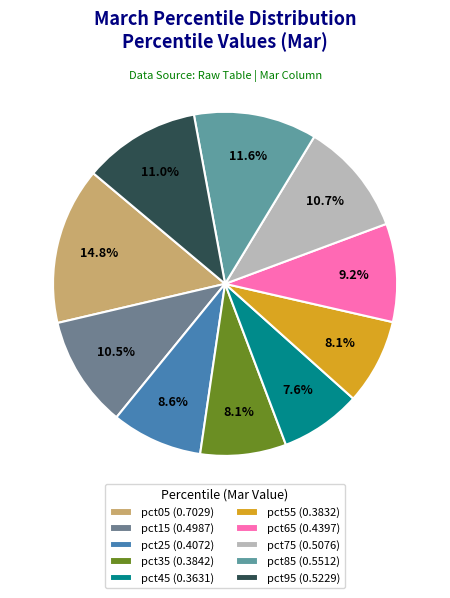

What percentage is the pct65 slice, to the nearest percent?

9%